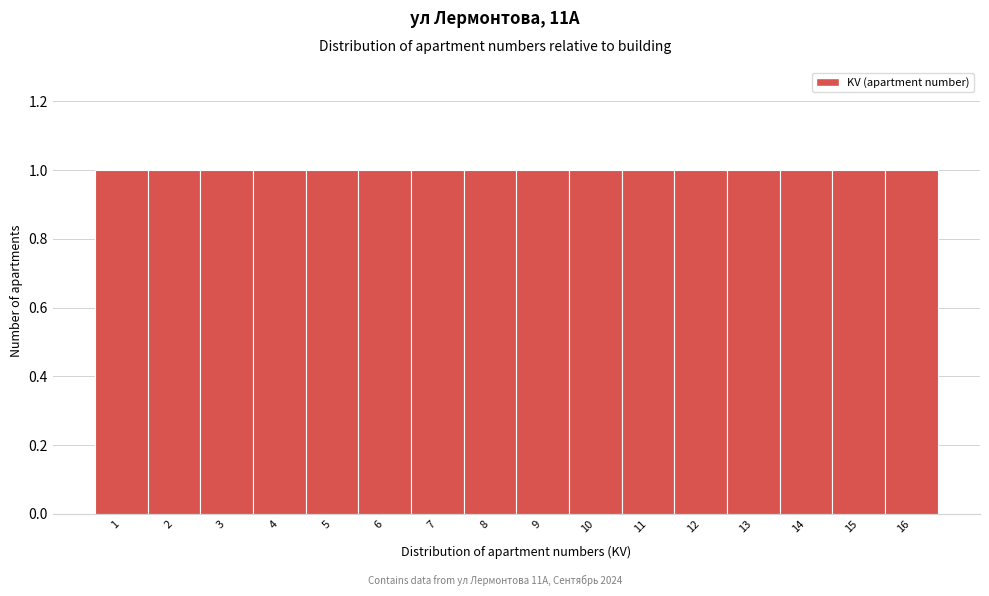

Reading left to right, list every bar in this chart as the range it spans on the x-axis followed by its height. The values are not printed on the chart, so give them approximately, as read against the axis.

0.5 to 1.5: 1
1.5 to 2.5: 1
2.5 to 3.5: 1
3.5 to 4.5: 1
4.5 to 5.5: 1
5.5 to 6.5: 1
6.5 to 7.5: 1
7.5 to 8.5: 1
8.5 to 9.5: 1
9.5 to 10.5: 1
10.5 to 11.5: 1
11.5 to 12.5: 1
12.5 to 13.5: 1
13.5 to 14.5: 1
14.5 to 15.5: 1
15.5 to 16.5: 1